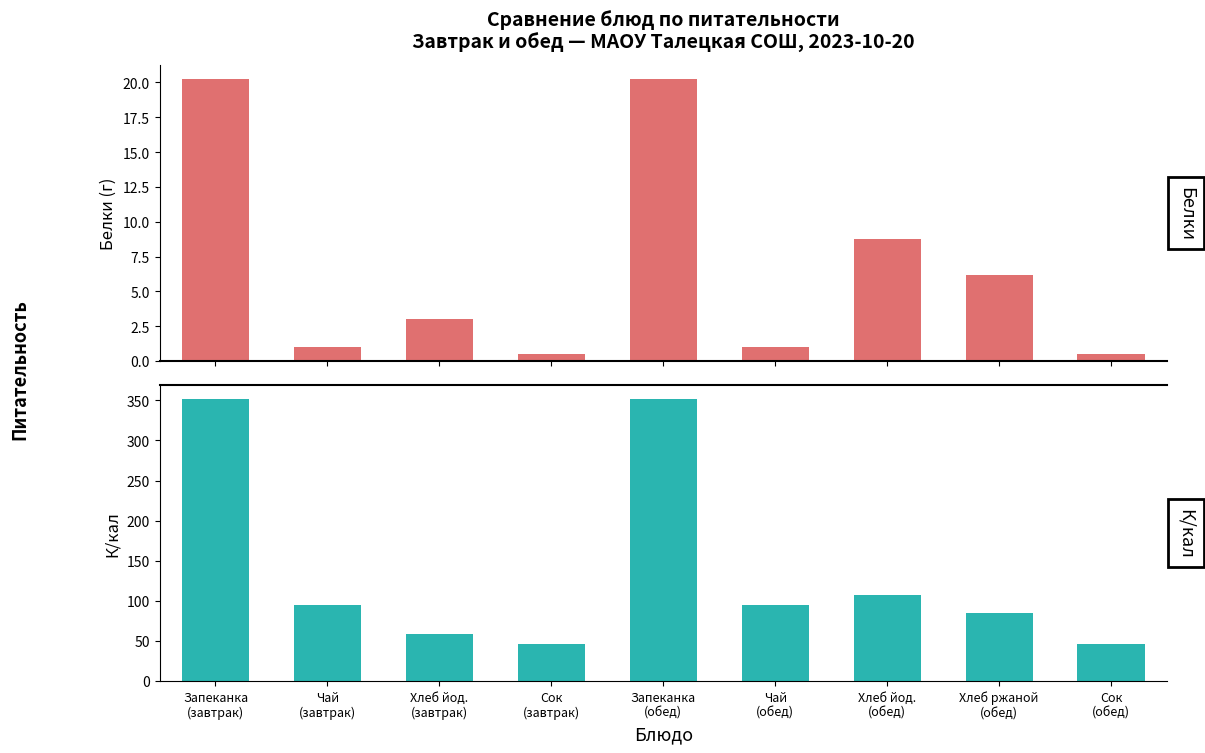

What are all the series names shown in the legend?

Белки, К/кал